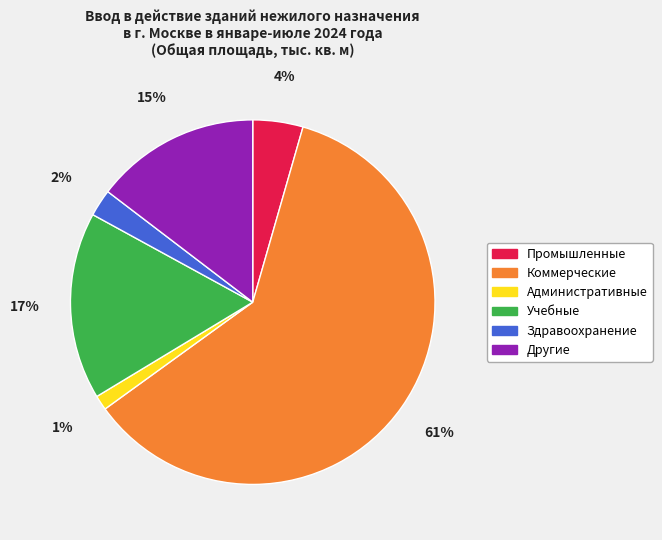

What percentage is the Учебные slice, to the nearest percent?

17%